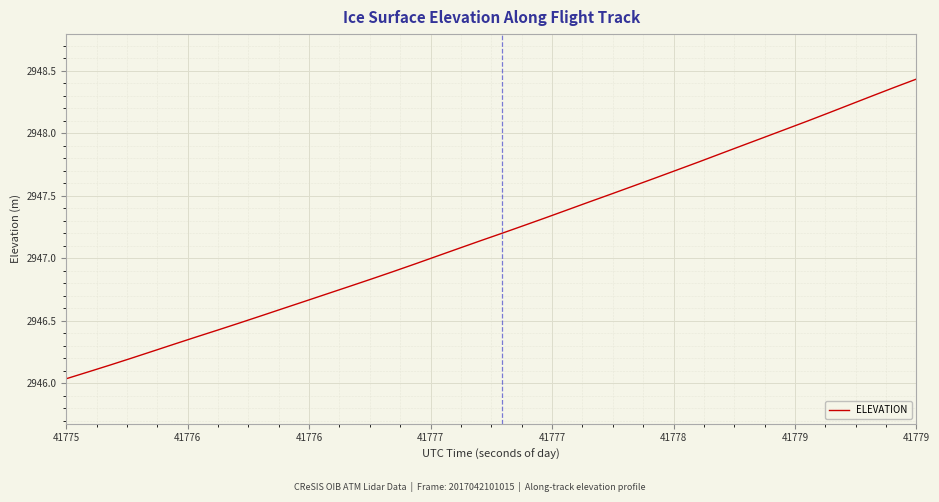

What is the difference between the second highest and second lowest values?

2.3